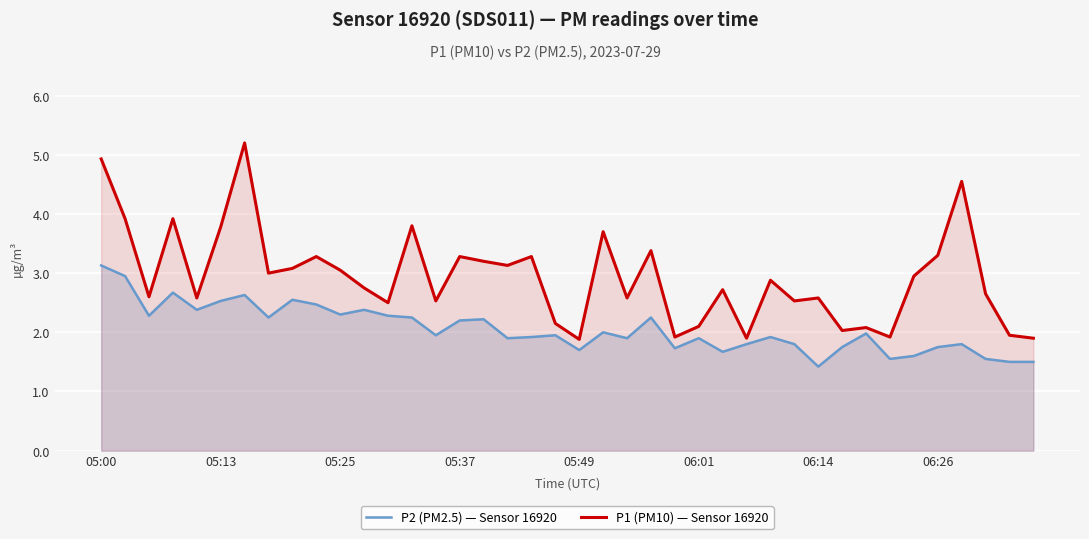

What is the difference between the second highest and second lowest values in the P1 (PM10) — Sensor 16920 series?

3.0